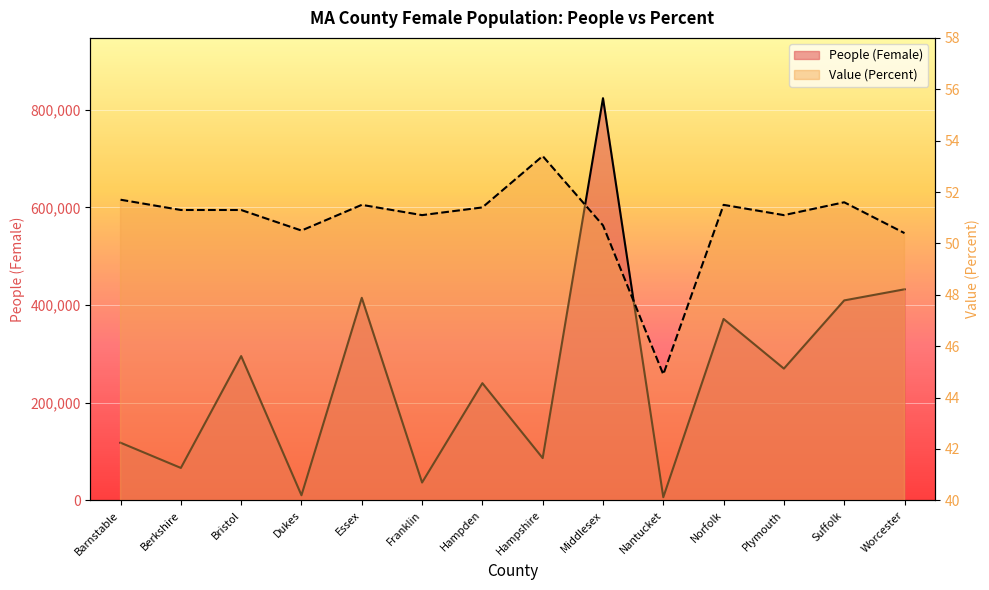

What is the smallest value displayed?

44.9